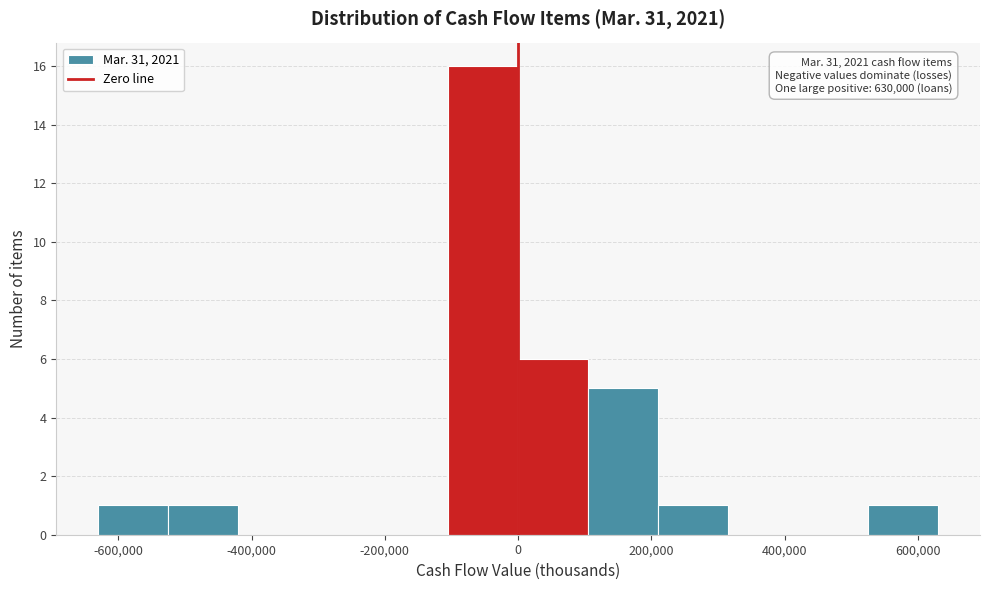

Which range on the x-axis has the tallest bar?

-105000 to 0